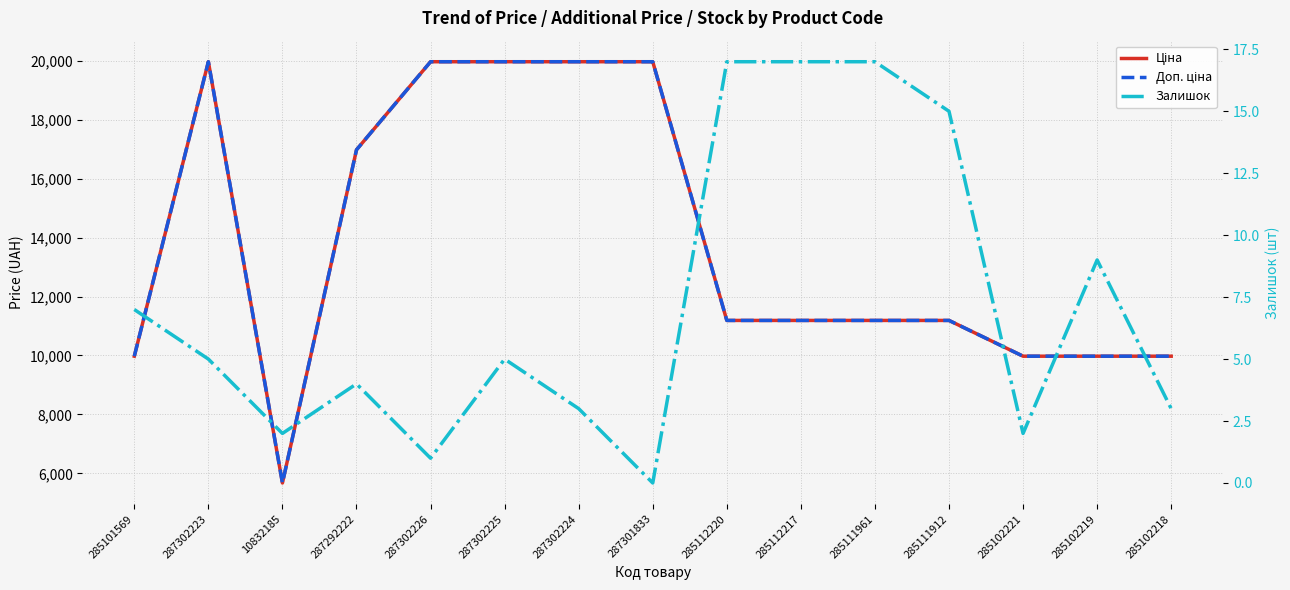

Where is Ціна nearest to the value 12818?

285112220